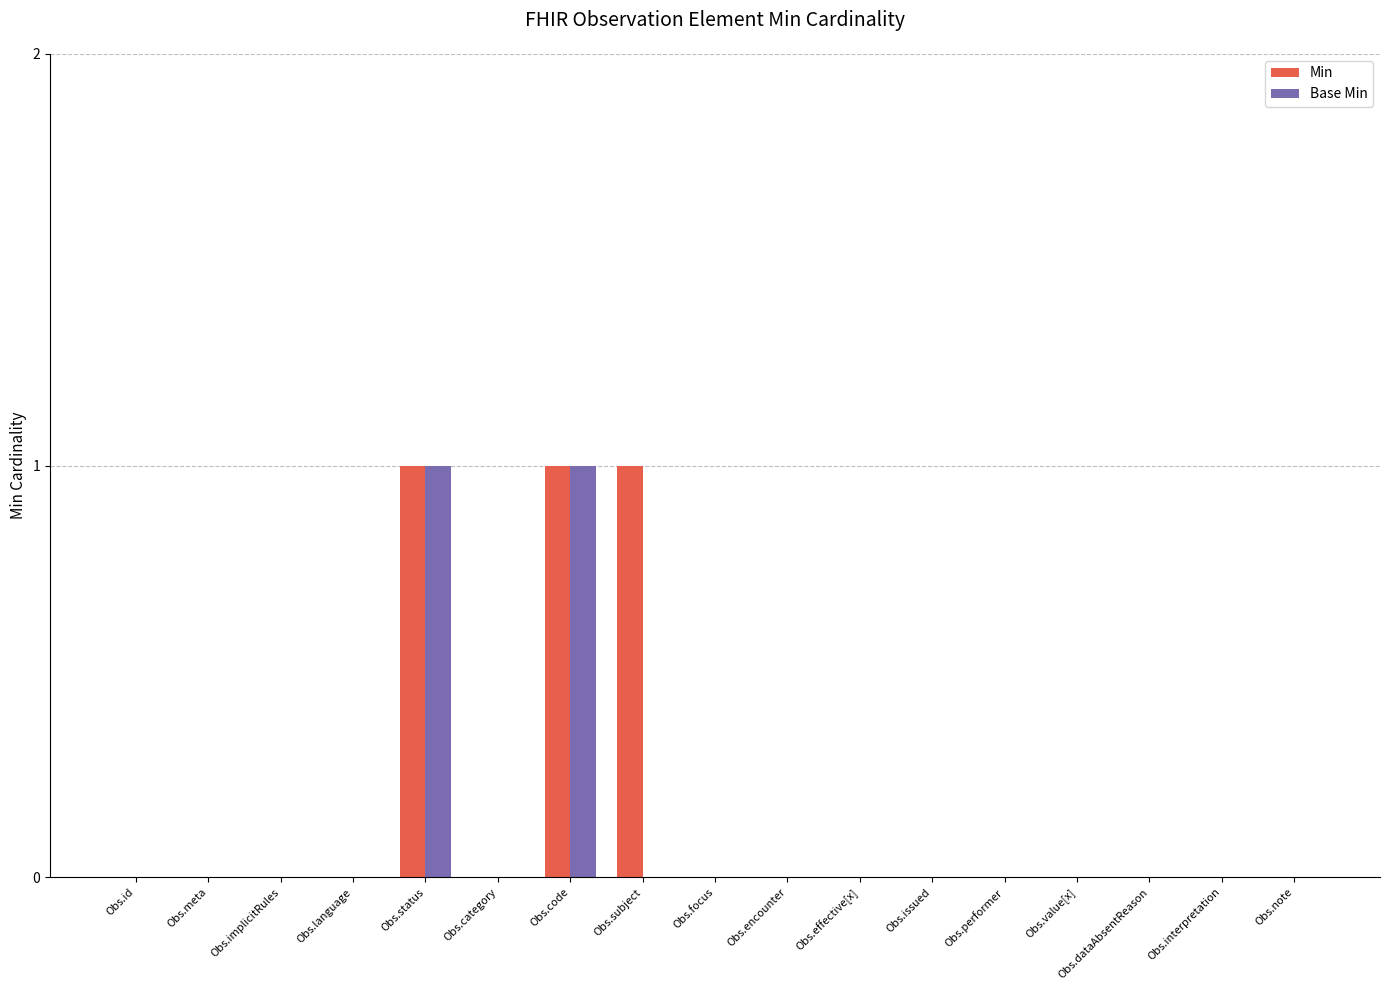

How many series are shown in this chart?

2